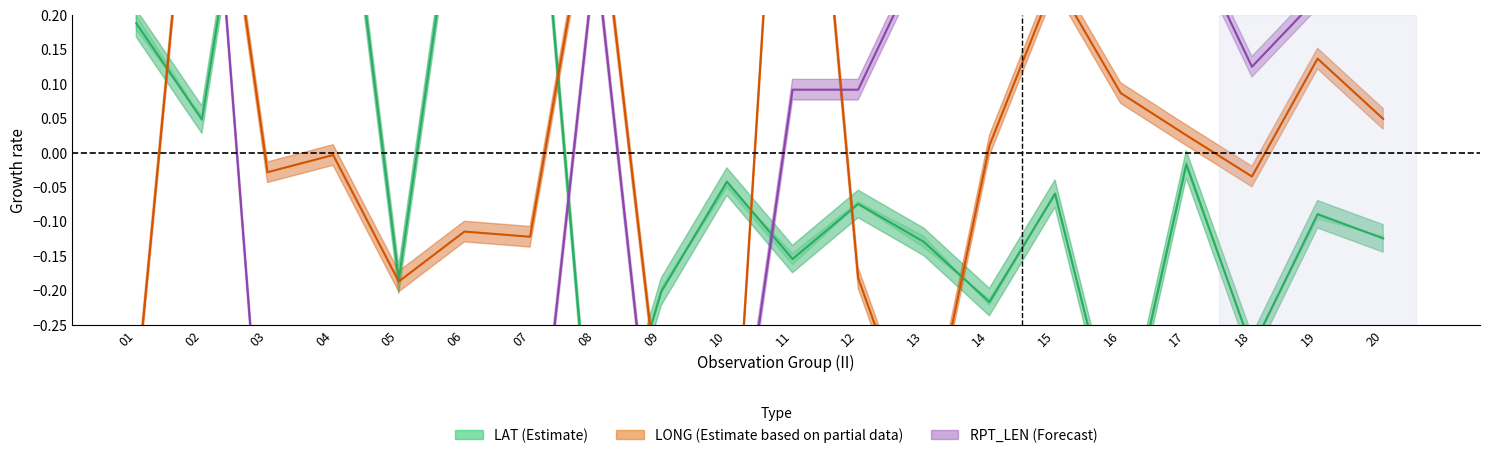

What is the minimum value for LONG (Estimate based on partial data)?

-0.6